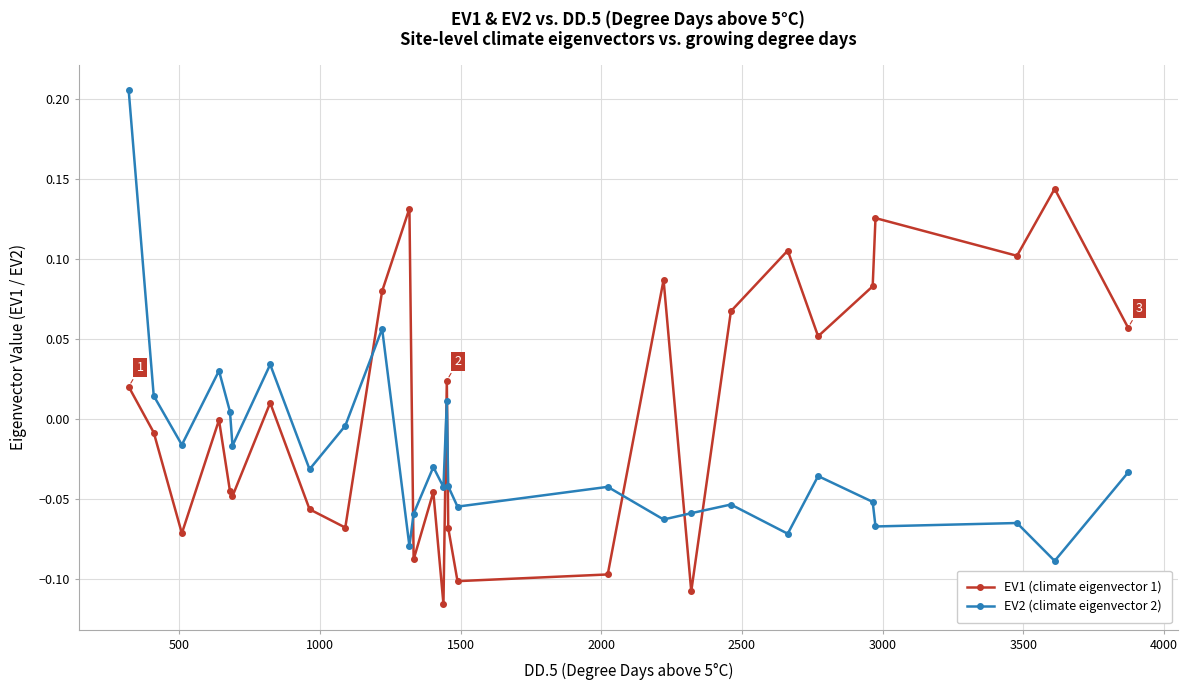

What is the sum of all EV2 (climate eigenvector 2) values?

-0.6